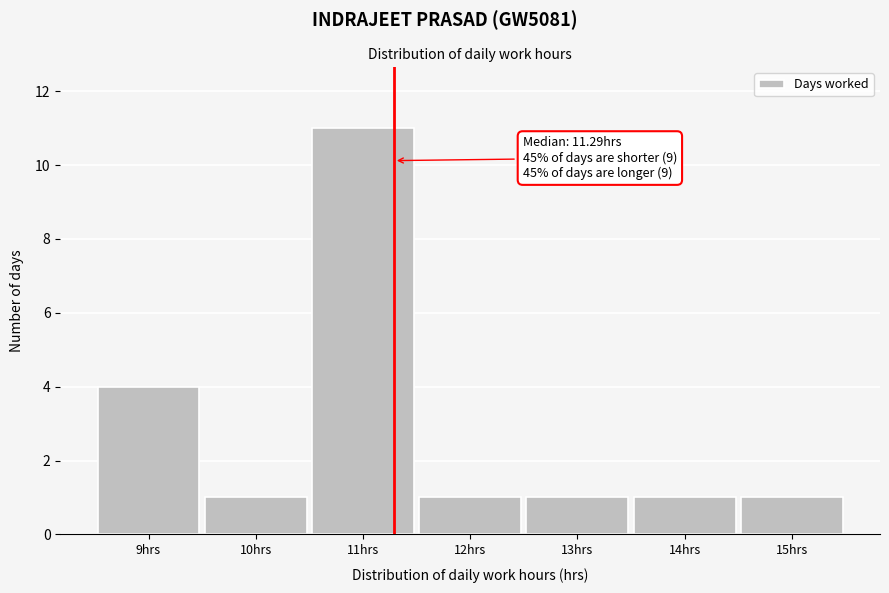

Which range on the x-axis has the tallest bar?

10.5 to 11.5